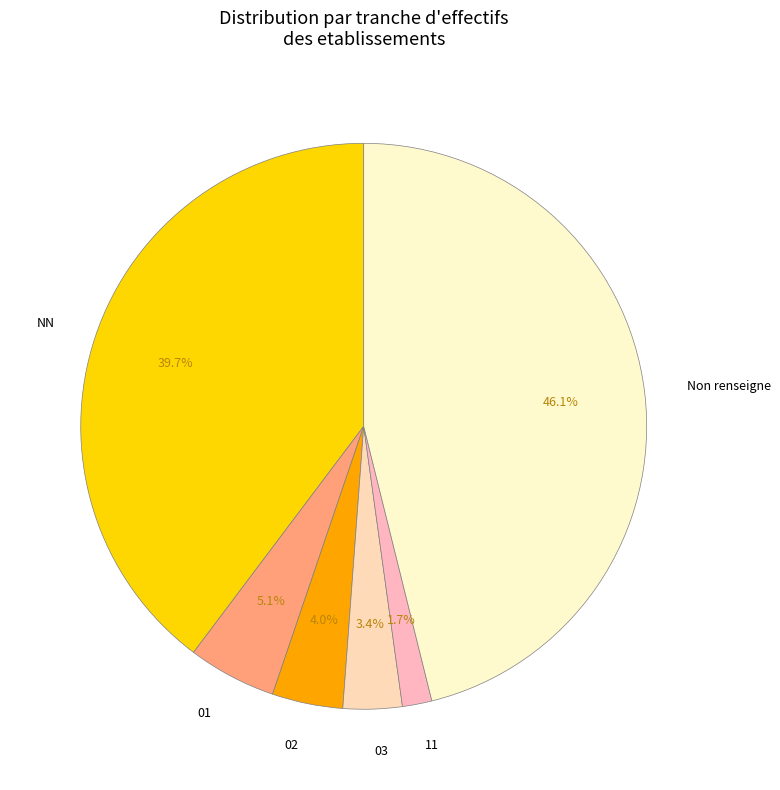

What is the ratio of the value at NN to the value at Non renseigne?

0.9